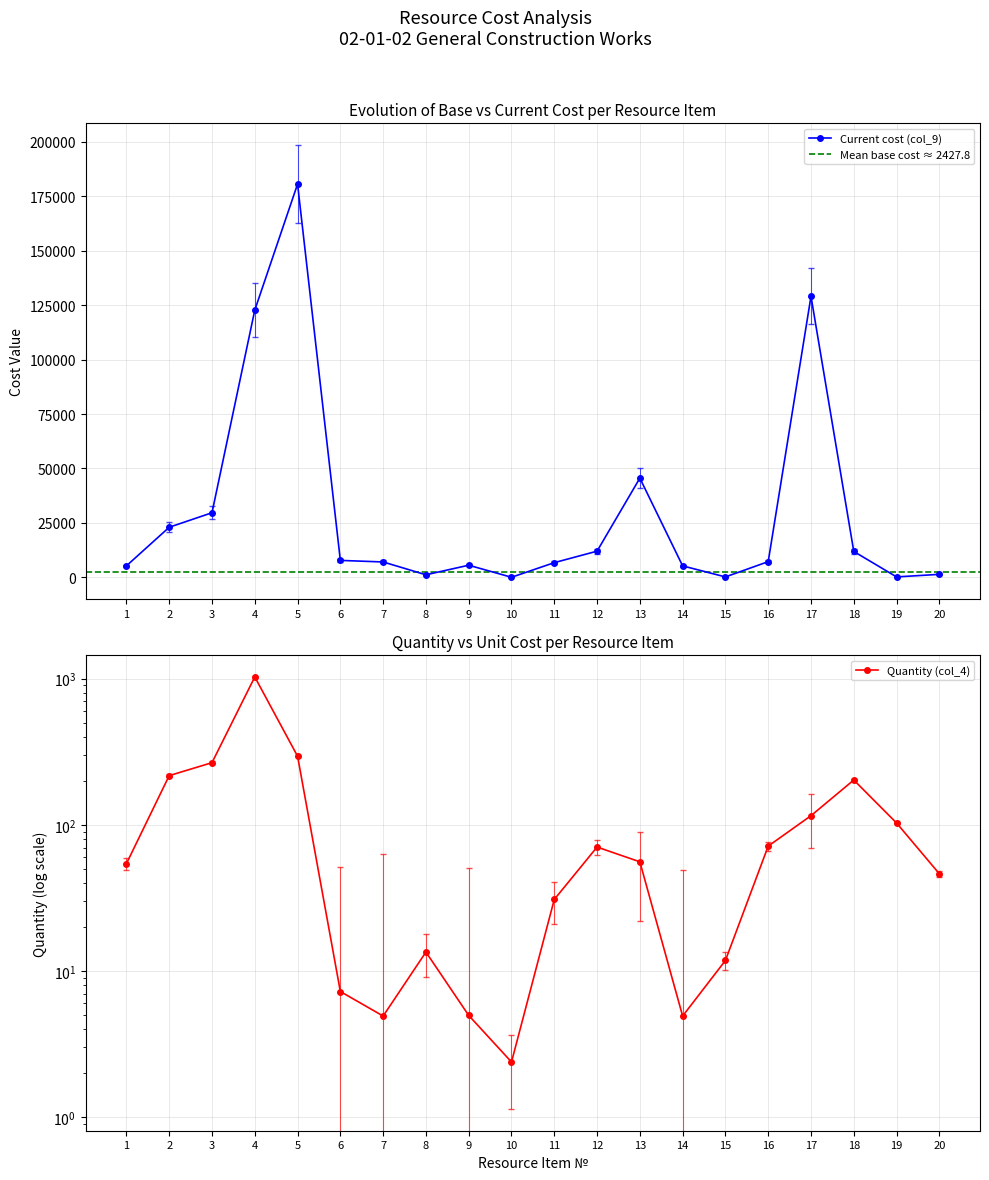

What is the value of the Quantity (col_4) point at the 6th from the left?

7.2